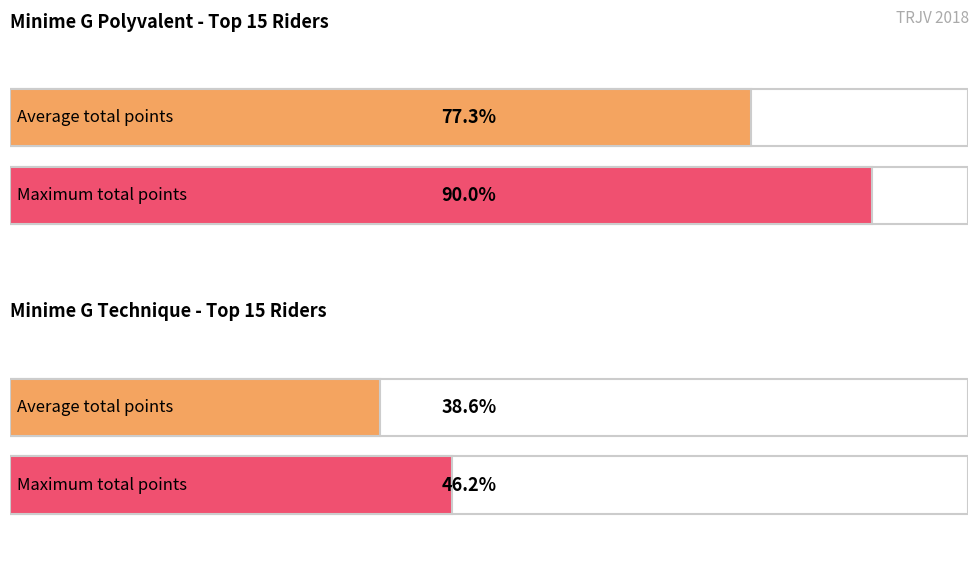

True or false: Classement provisoire has a value of 3 at CORNILLON.

False